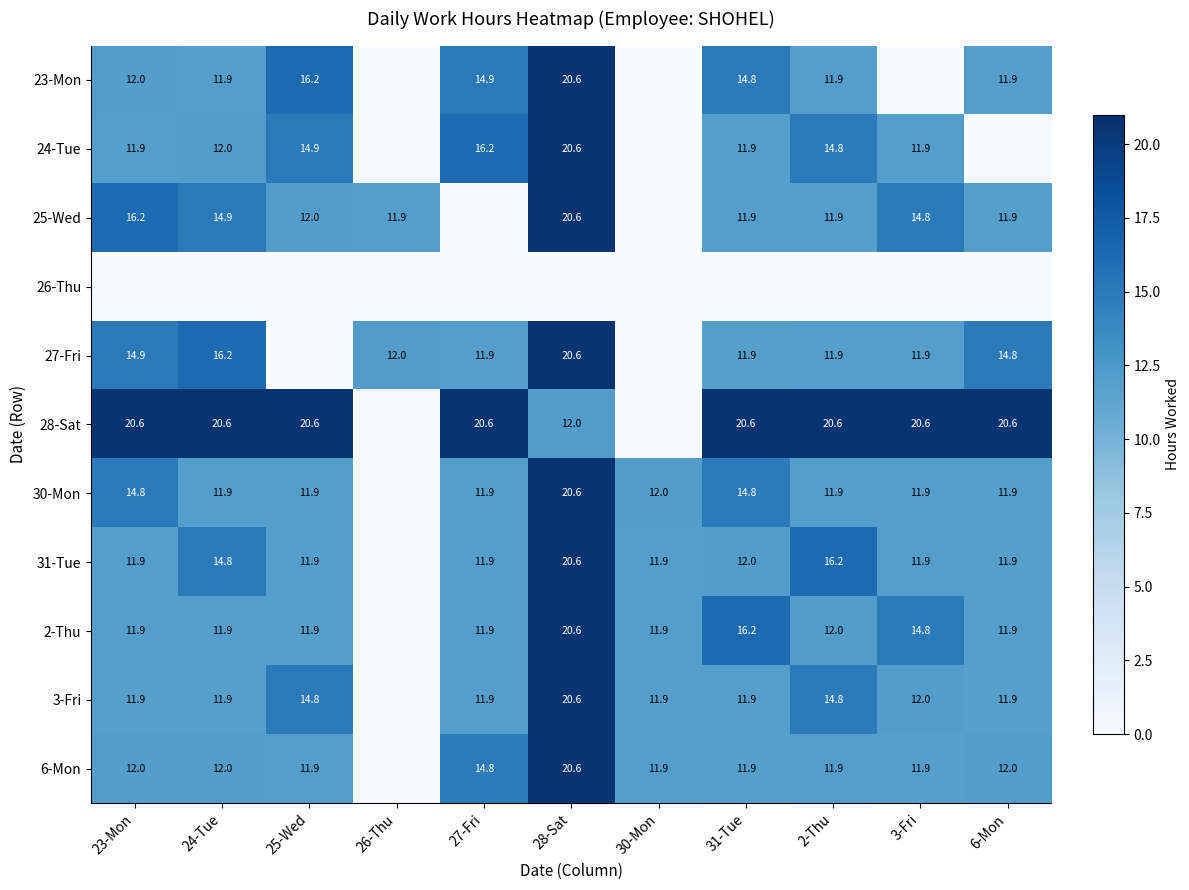

At which category does the chart reach its minimum across all series?

26-Thu